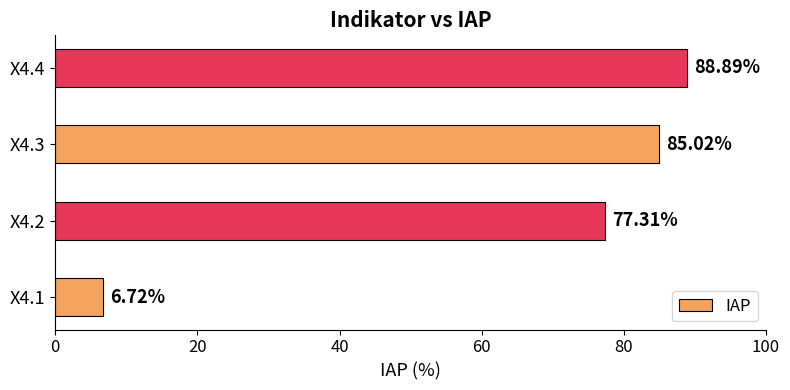

Rank the categories by value from highest to lowest.

X4.4, X4.3, X4.2, X4.1